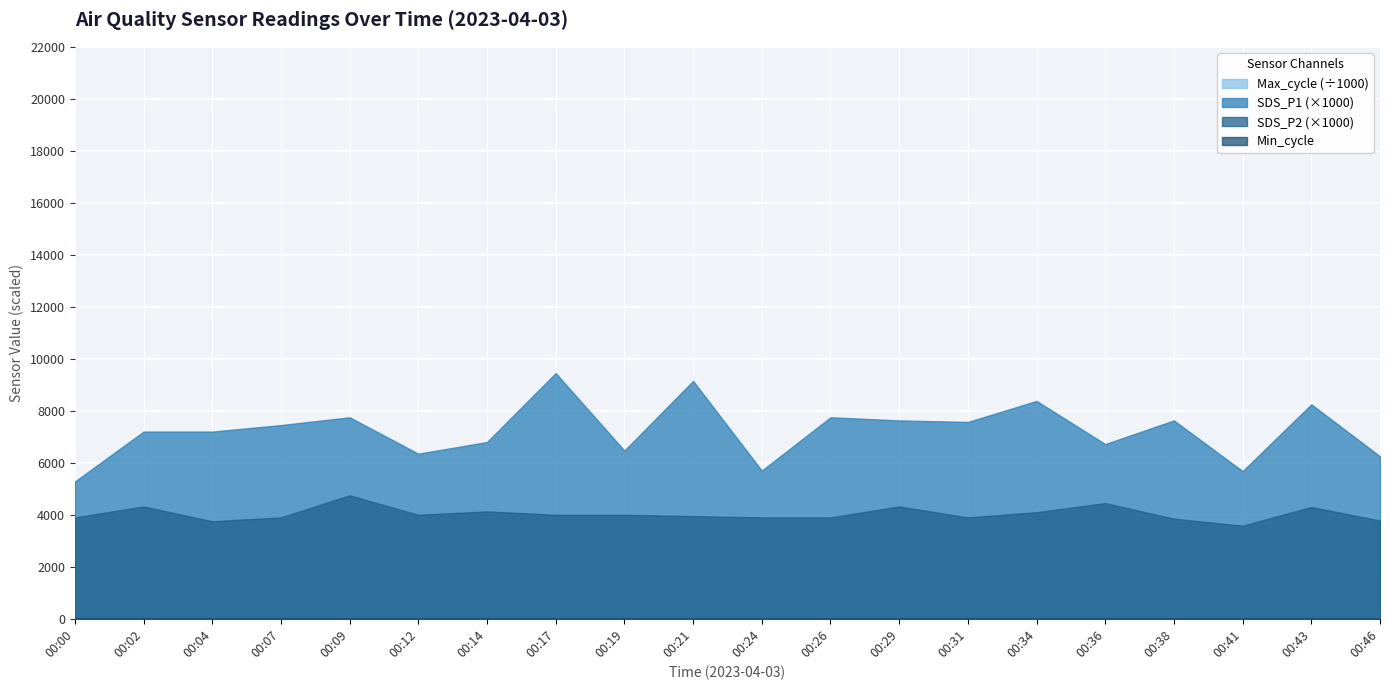

Read the Max_cycle value at 00:26.

20462.0